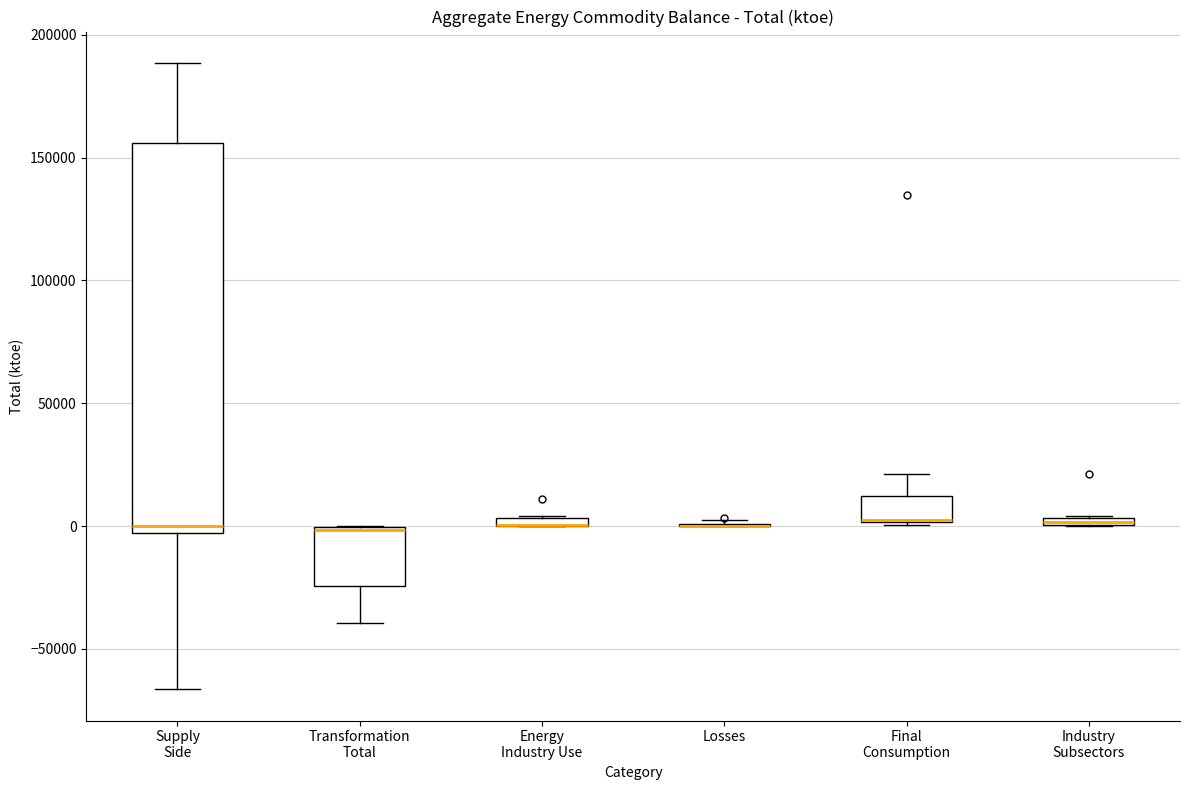

Which box is the tallest, from its lower edge to its upper edge?

Supply Side